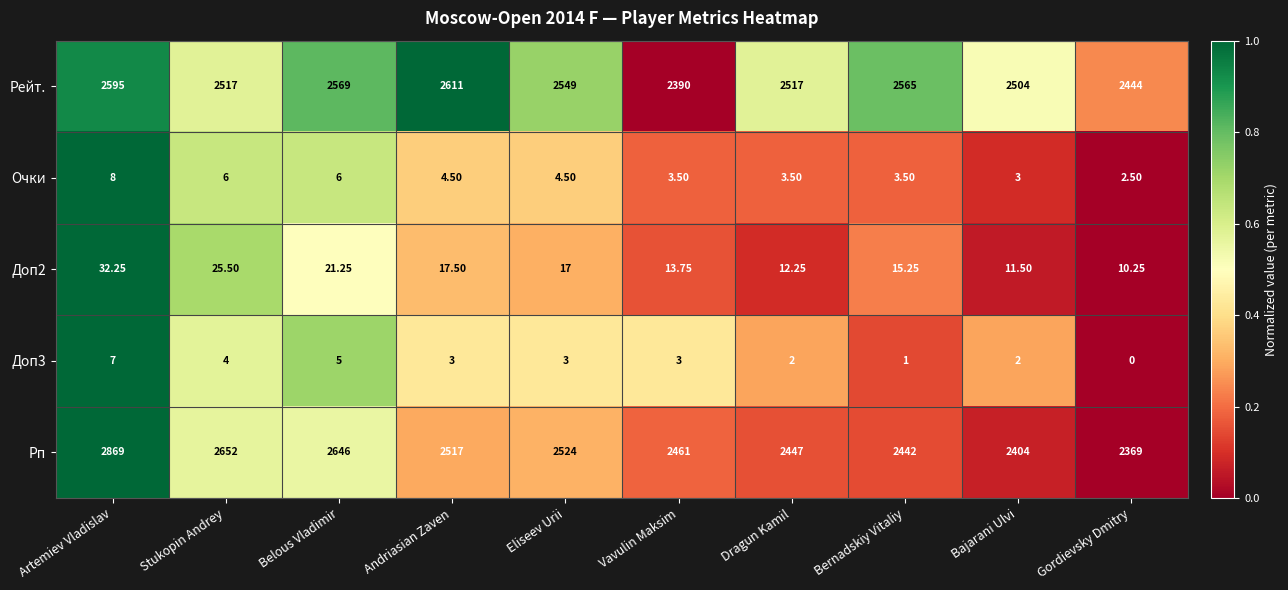

Is the value of Рейт. at Stukopin Andrey greater than the value of Очки at Bajarani Ulvi?

Yes